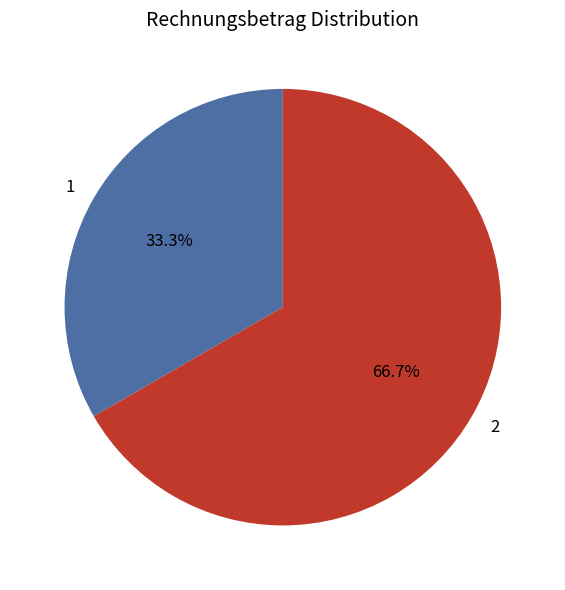

Between 2 and 1, which is larger?

2